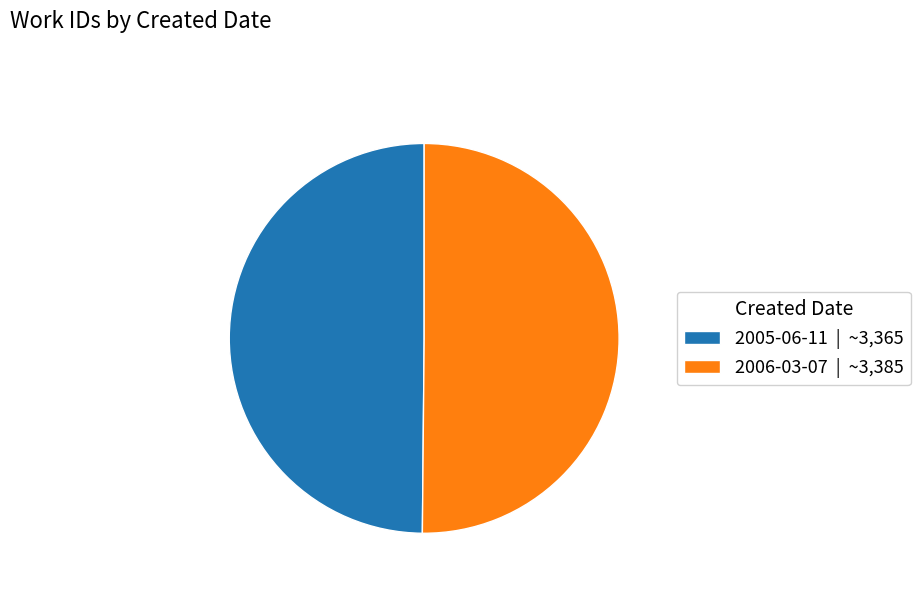

Approximately how many times larger is the value at 2006-03-07 | ~3,385 compared to 2005-06-11 | ~3,365?

1.0